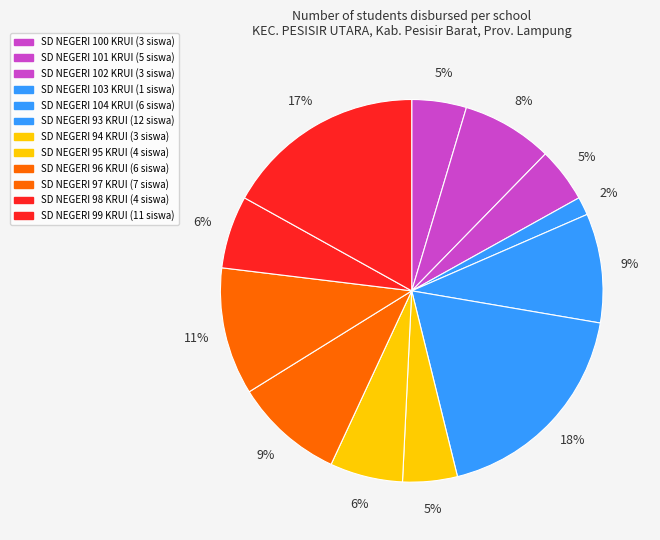

Is there a majority slice in this chart?

No